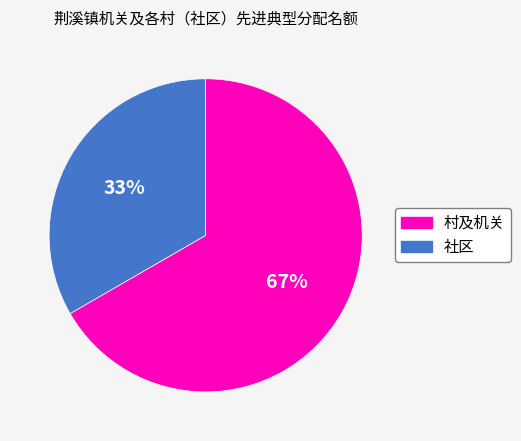

To the nearest percent, what is the average slice percentage?

50%